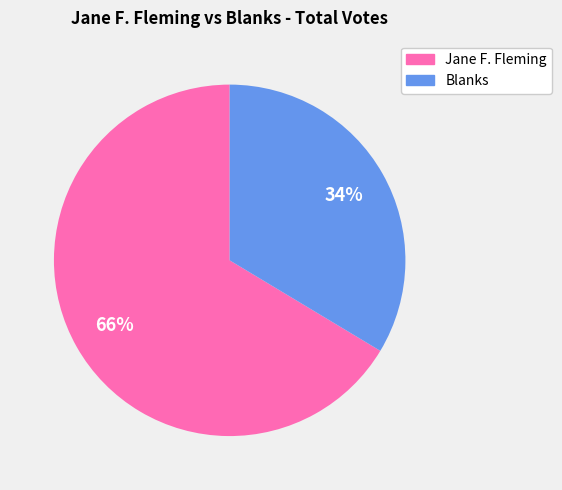

Is there a majority slice in this chart?

Yes